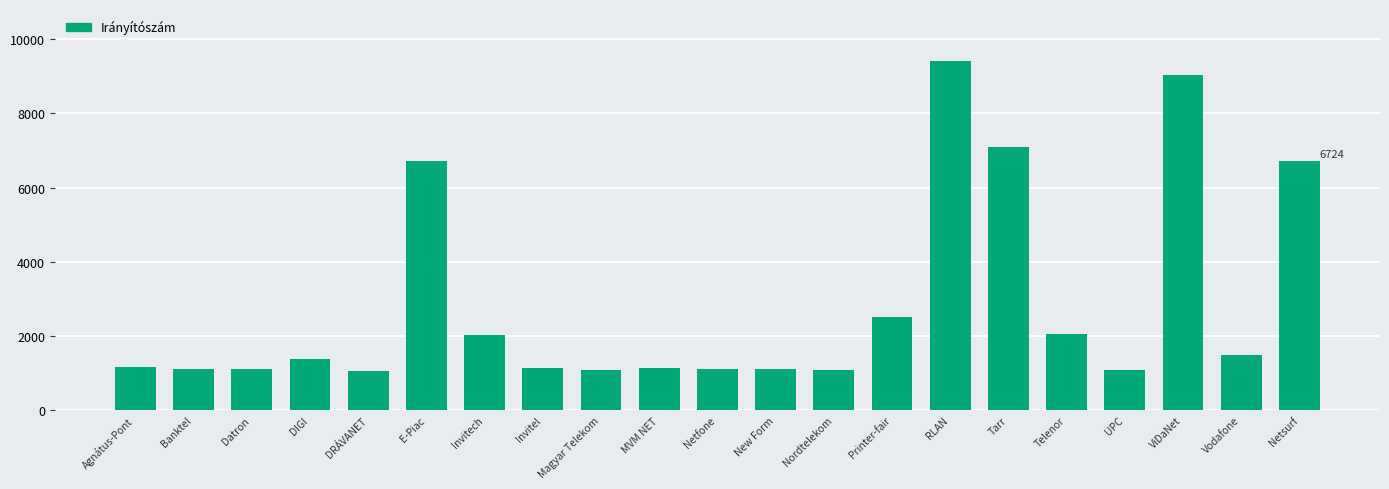

Approximately how many times larger is the value at Netfone compared to MVM NET?

1.0